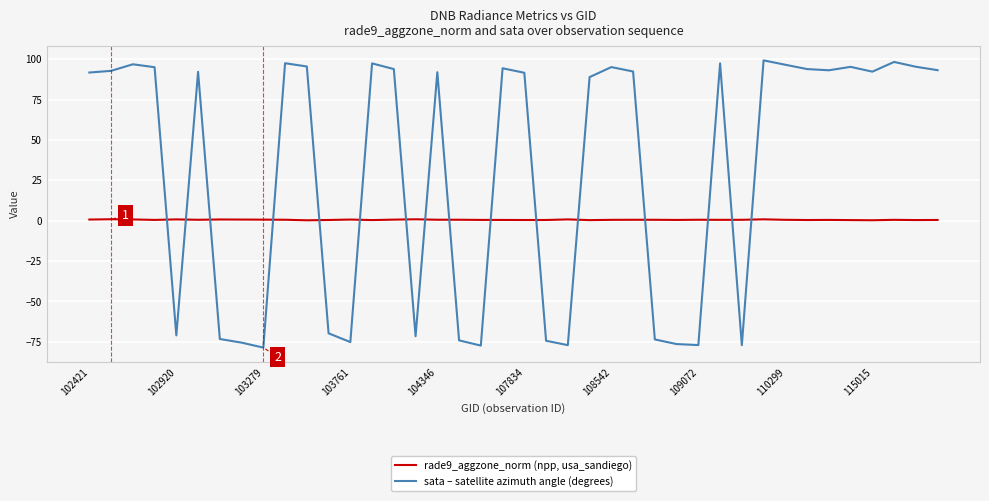

Which series has the widest spread of values?

sata – satellite azimuth angle (degrees)